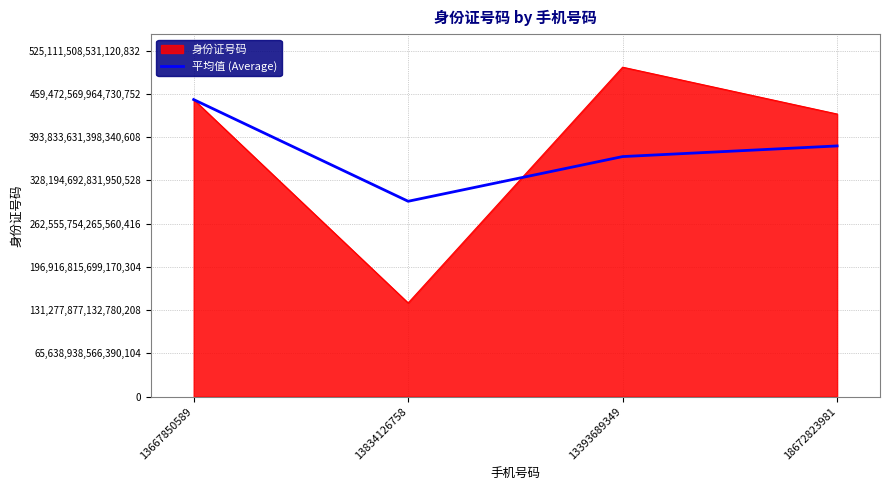

How many lines are shown in the chart?

2